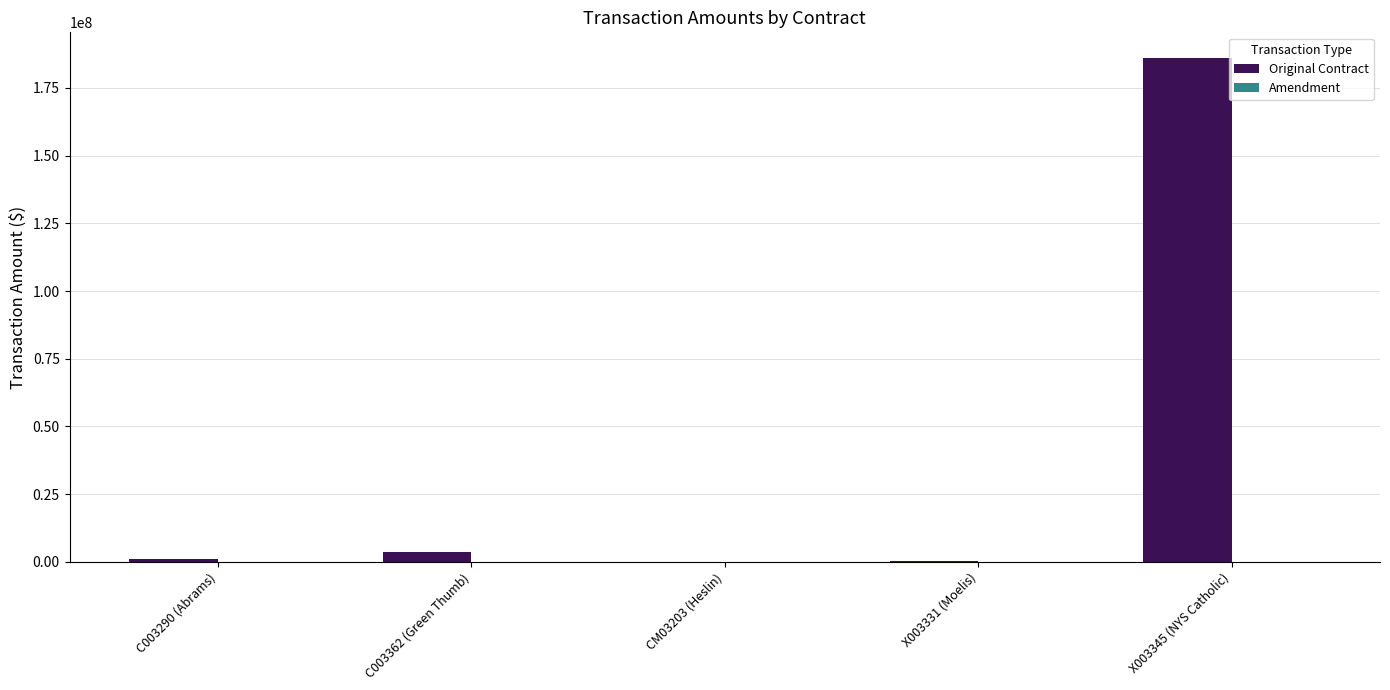

Which category has the highest value across all series?

X003345 (NYS Catholic)